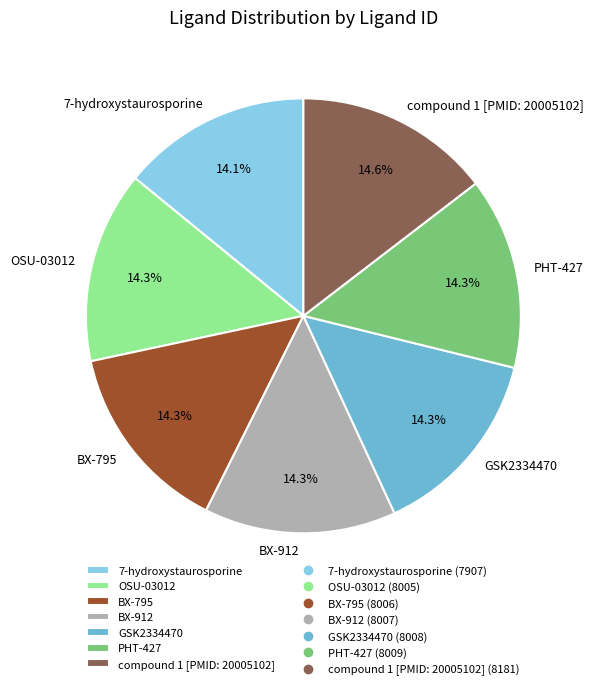

What percentage is the BX-795 slice, to the nearest percent?

14%